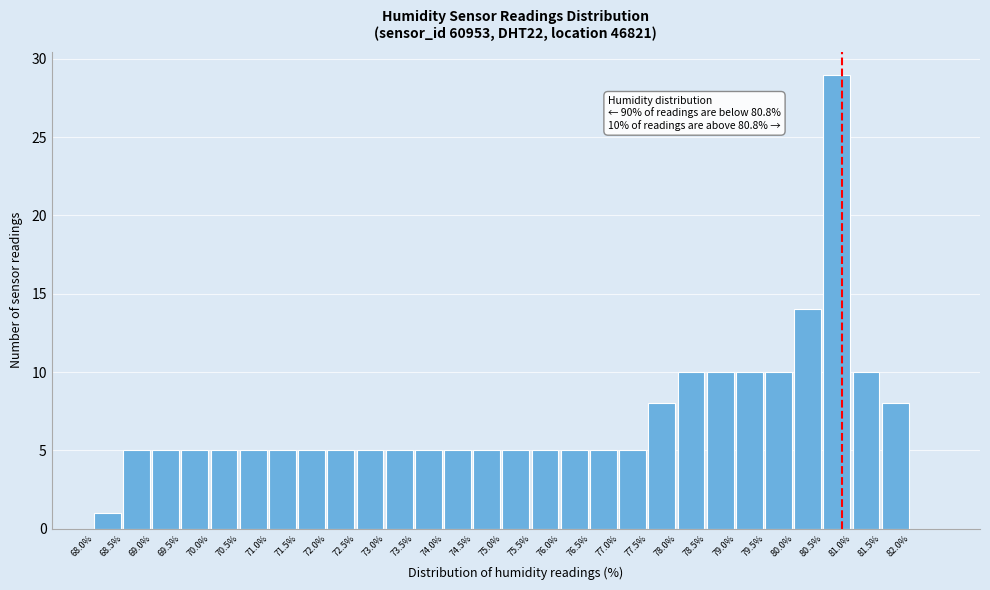

Over which range of the x-axis is the bar tallest?

80.5 to 81.0